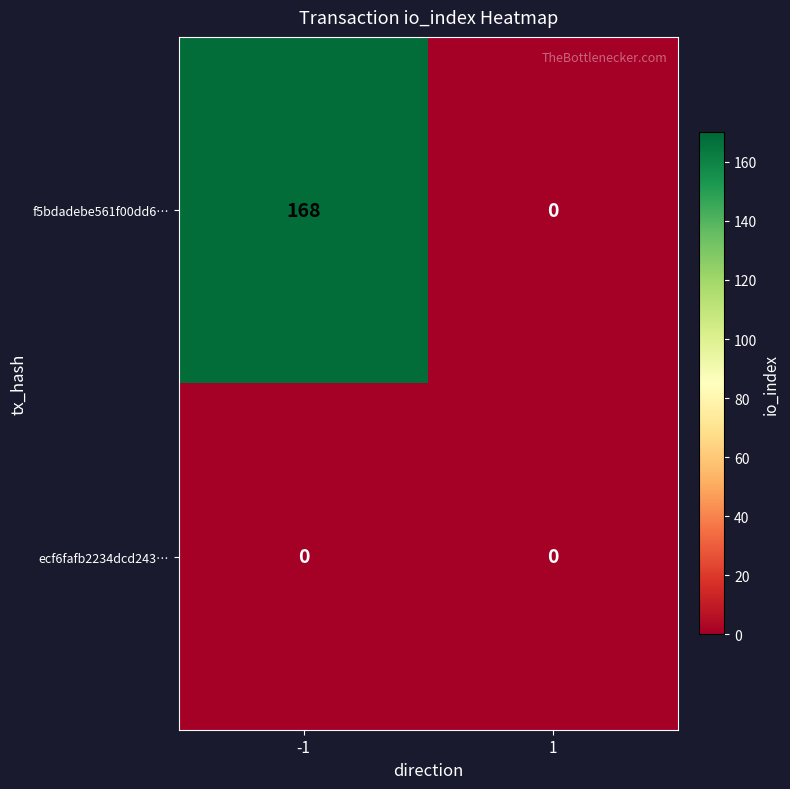

What is the sum of the f5bdadebe561f00dd6… values at -1 and 1?

168